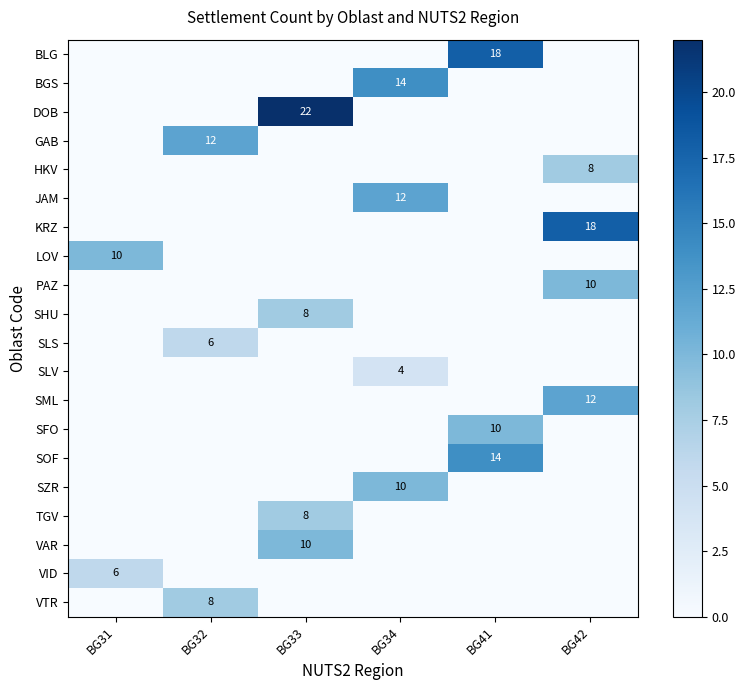

Which series has the largest total across all categories?

DOB